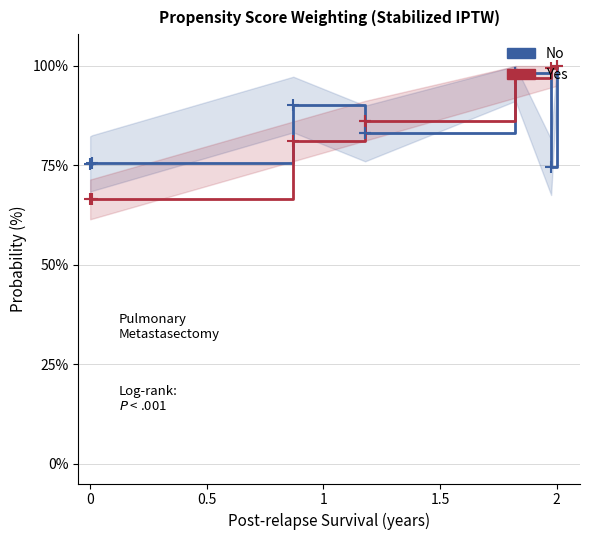

Which series ends up on top after the final intersection of Yes and No?

Yes